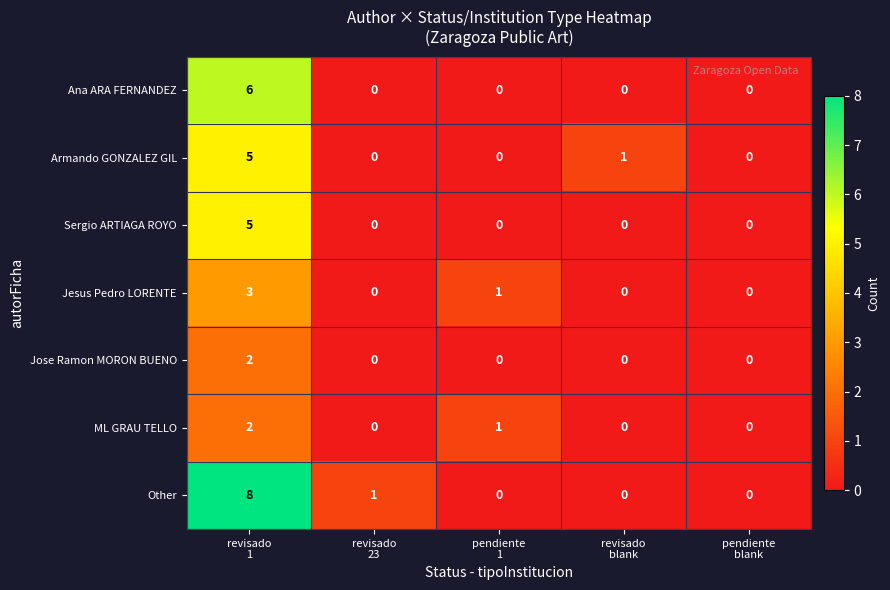

Which series has the largest total across all categories?

Other